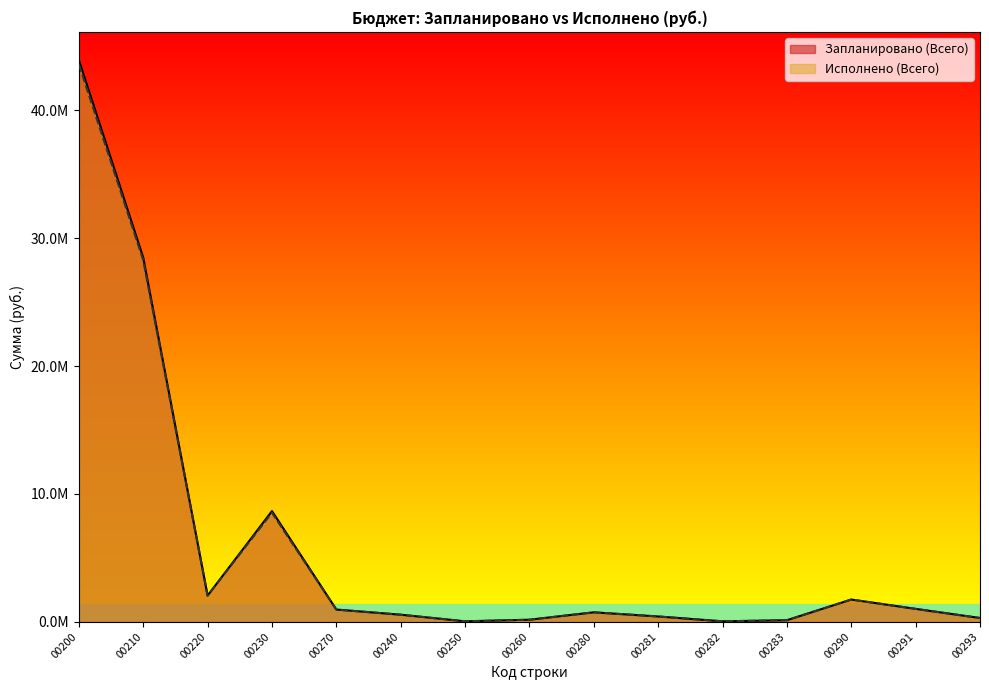

What is the sum of all Исполнено (Всего) values?

88538921.6